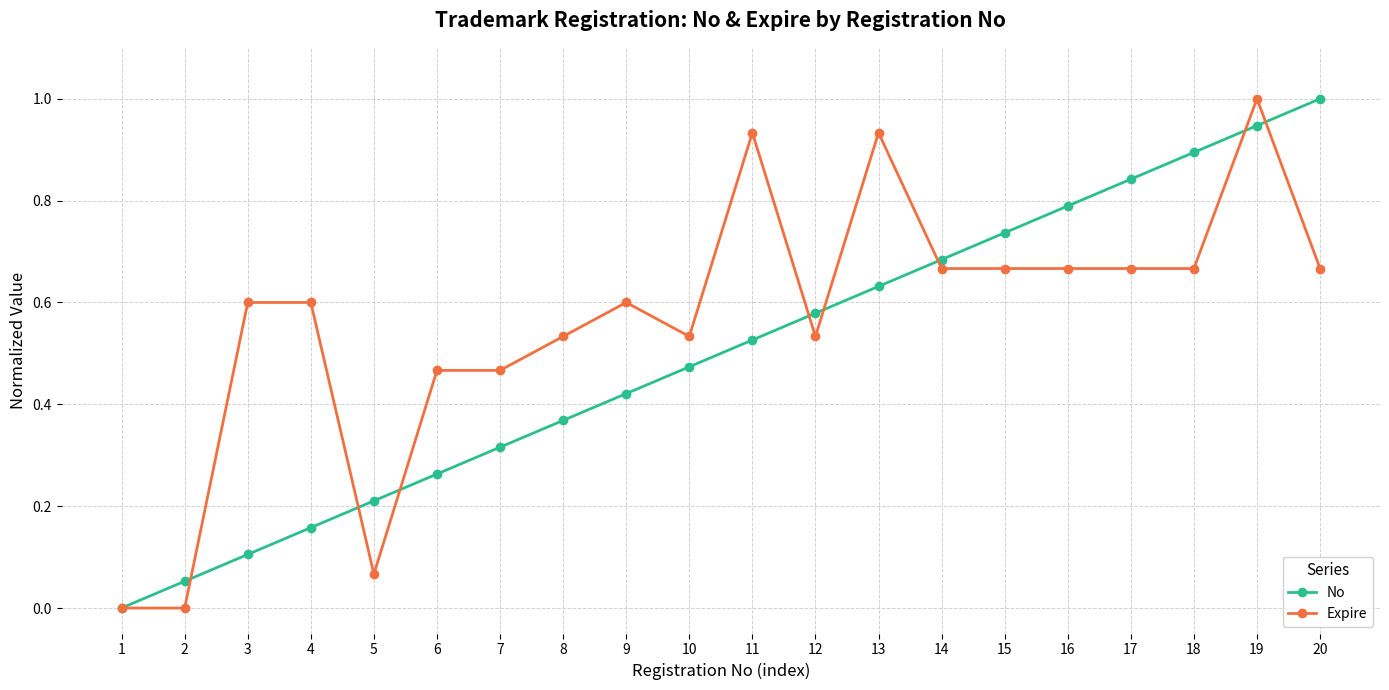

At 20, list the series in order from largest to smallest.

No, Expire